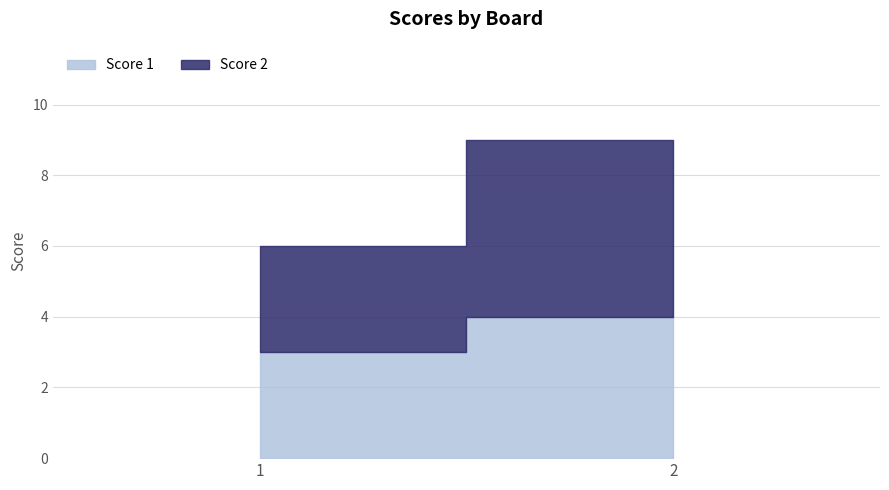

What are all the series names shown in the legend?

Score 1, Score 2